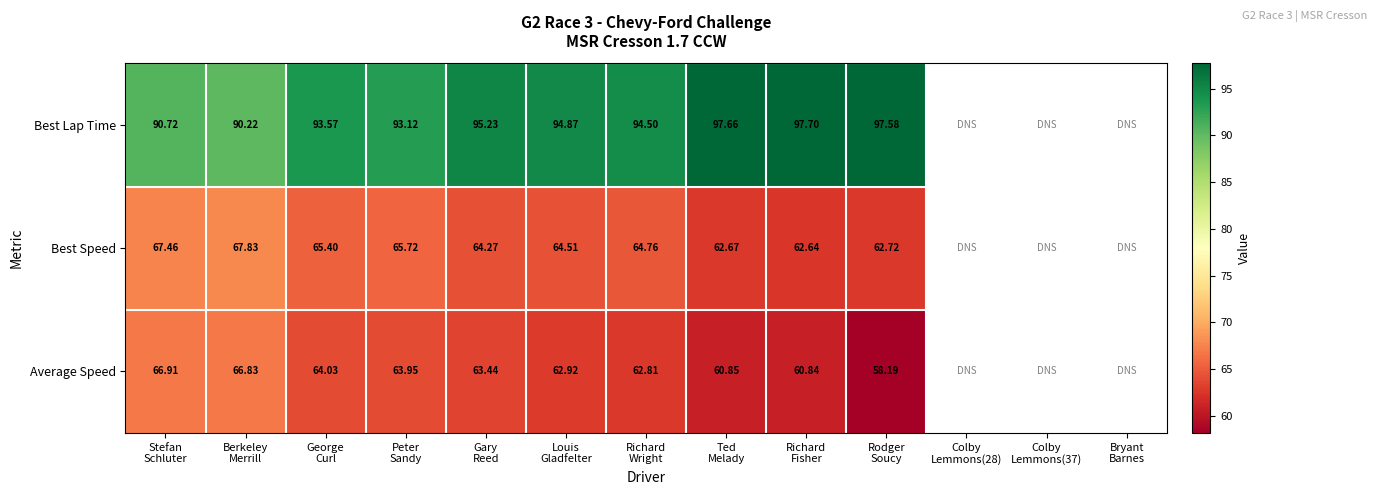

List the series in order of their peak value, highest first.

Best Lap Time, Best Speed, Average Speed